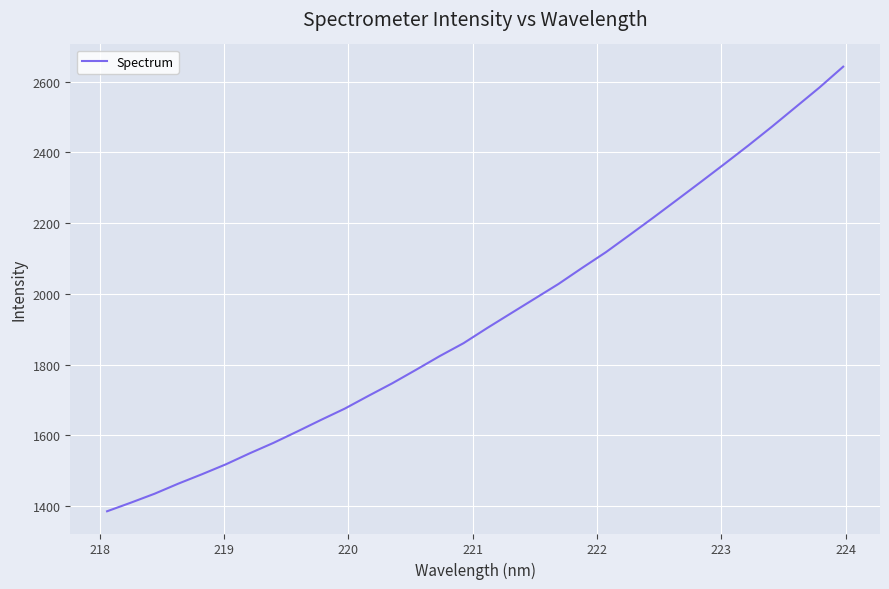

What is the difference between the maximum and minimum values?

1257.3